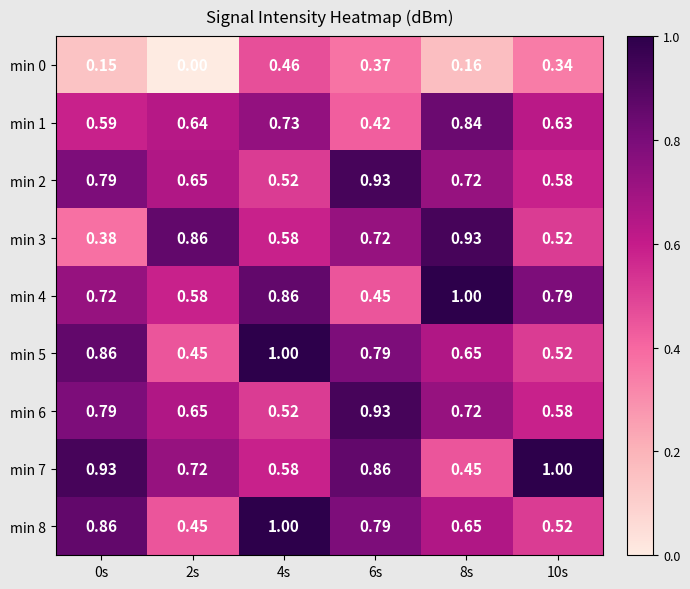

How many categories are shown in the chart?

6